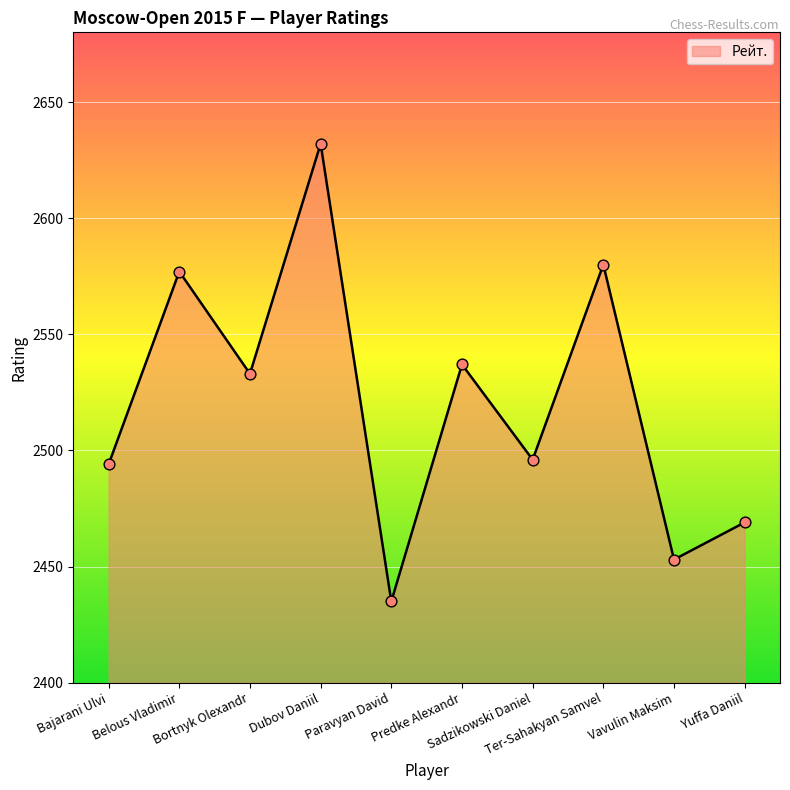

What is the ratio of the value at Belous Vladimir to the value at Dubov Daniil?

1.0